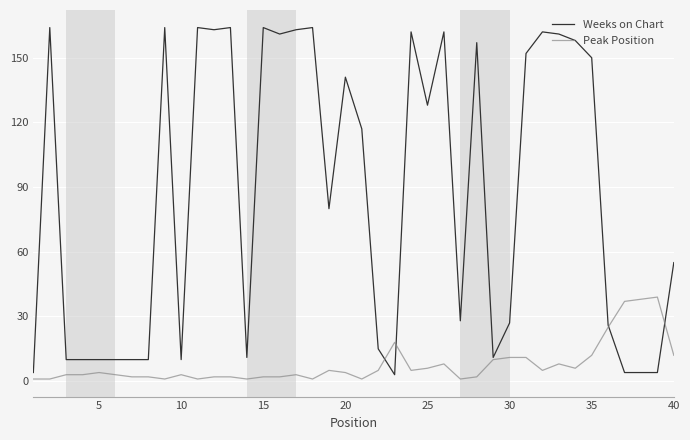

What is the highest value of the Peak Position series?

39